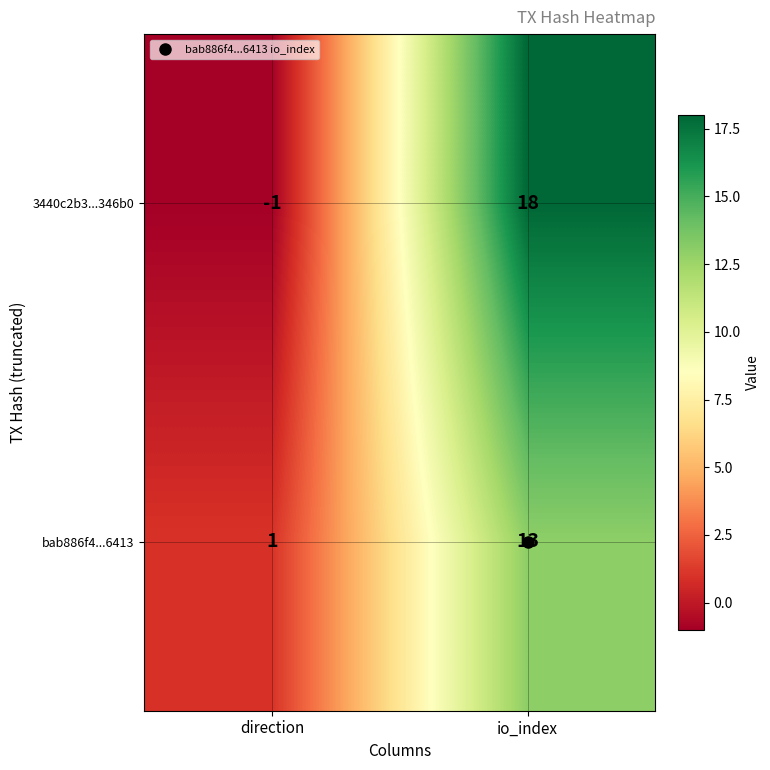

At how many categories does at least one series exceed 3?

1